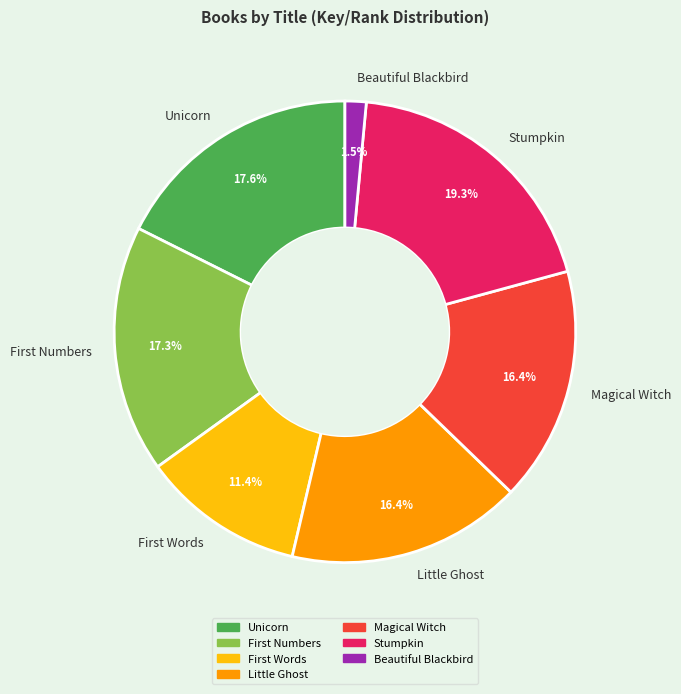

Which slice is the largest?

Stumpkin